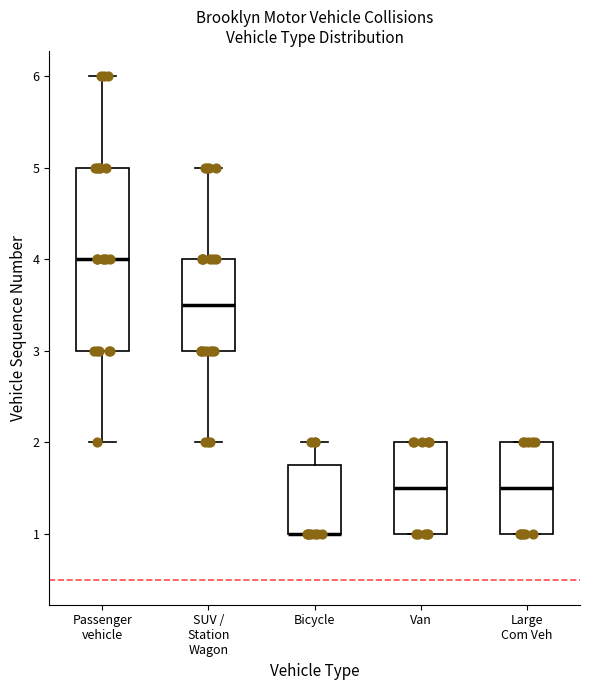

Where is the lower edge of the box for Large Com Veh on the y-axis? The values are not printed on the chart, so give them approximately, as read against the axis.

1.0